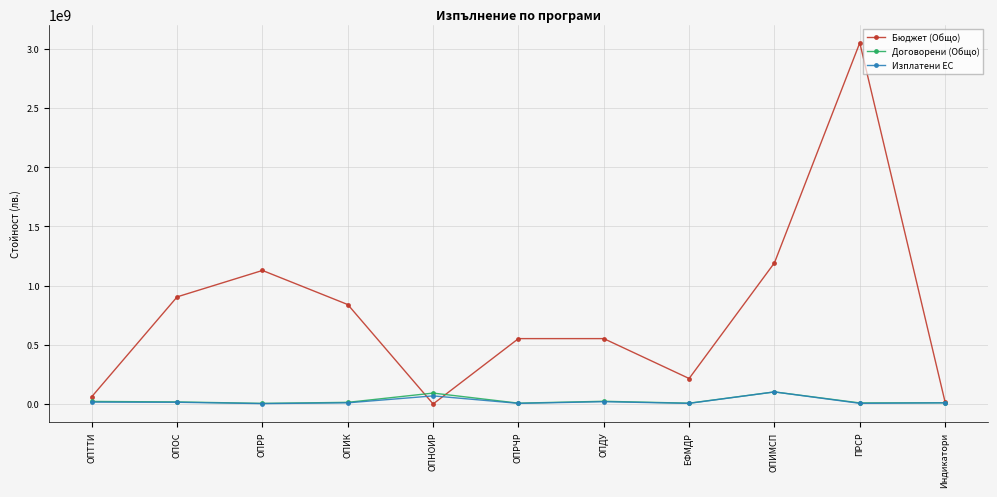

What is the value of the Договорени (Общо) point at the 8th from the left?

6766682.9